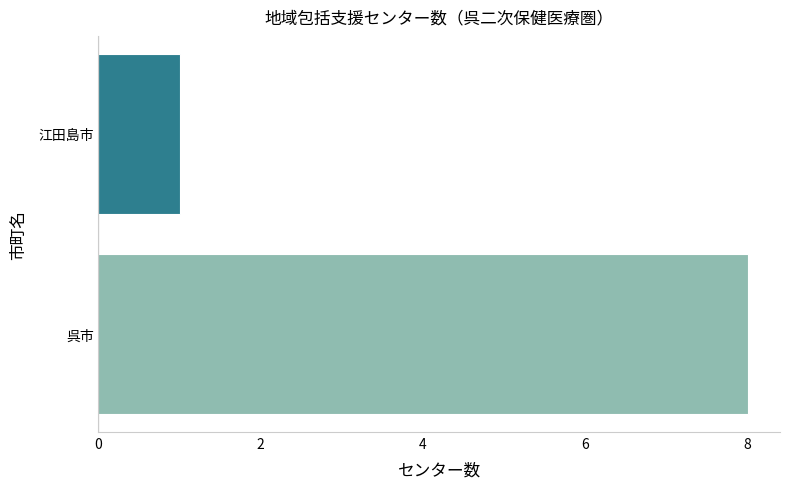

Reading bottom to top, what are all the values shown in this chart?

呉市=8	江田島市=1